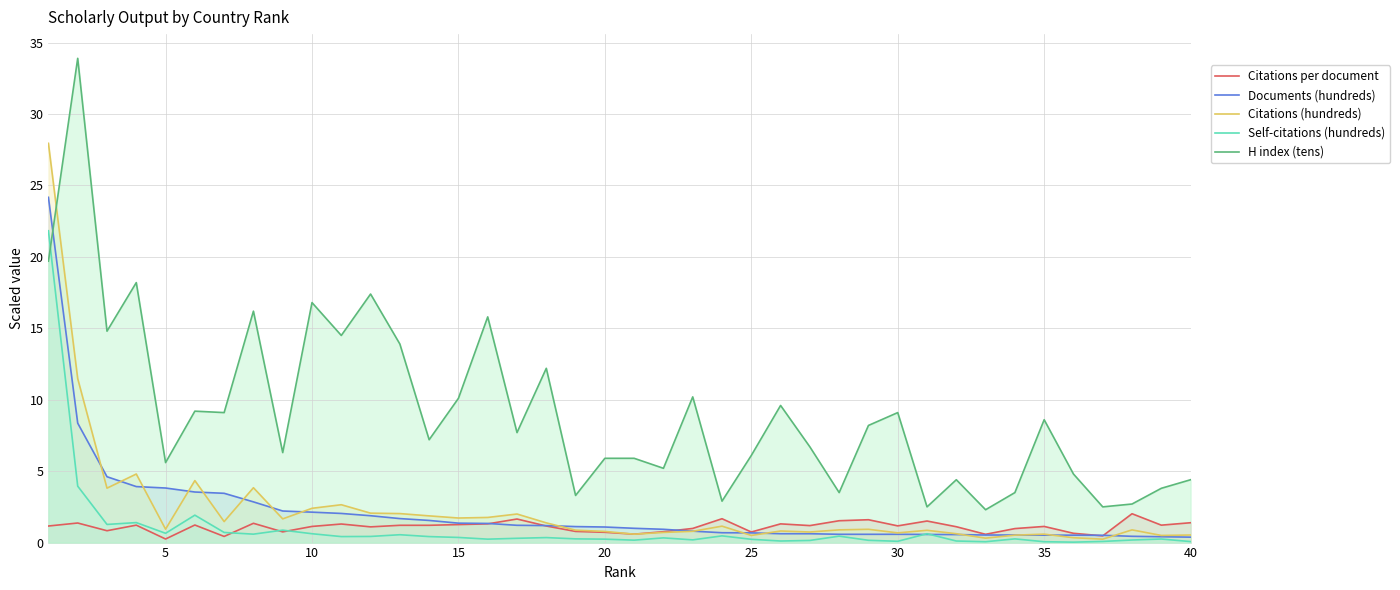

Which series has the widest spread of values?

H index (tens)